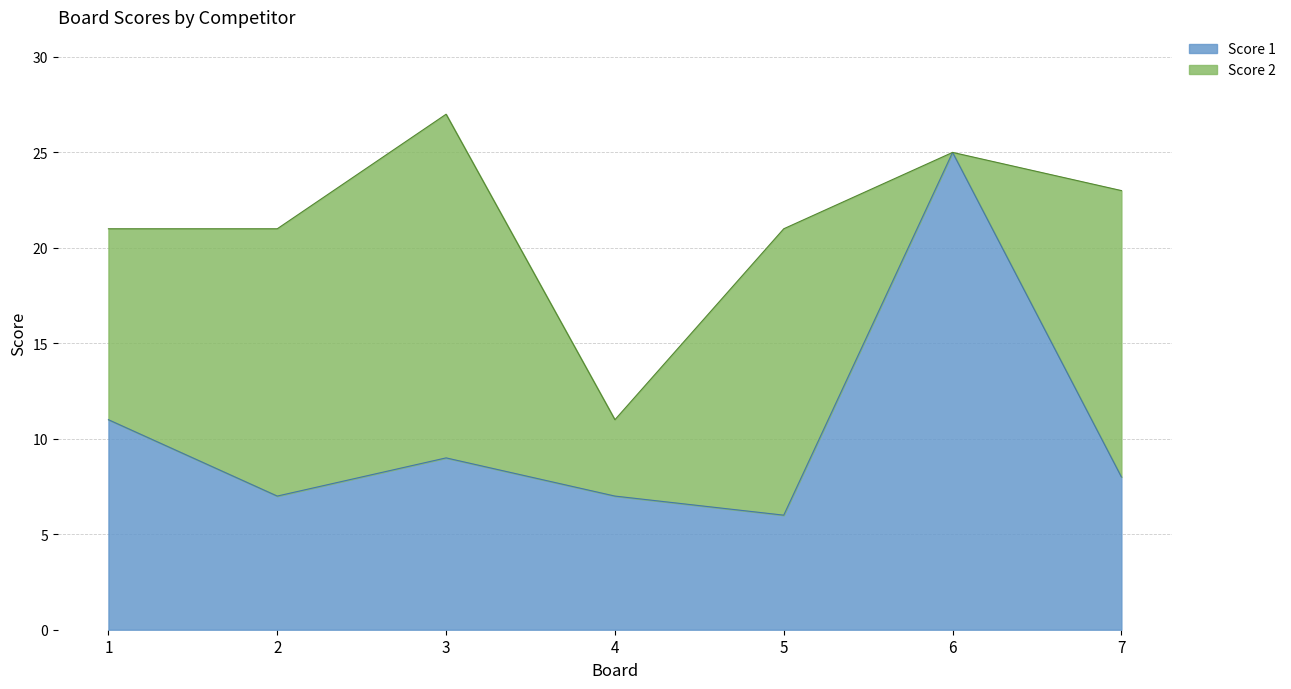

Where is the first local maximum?

3